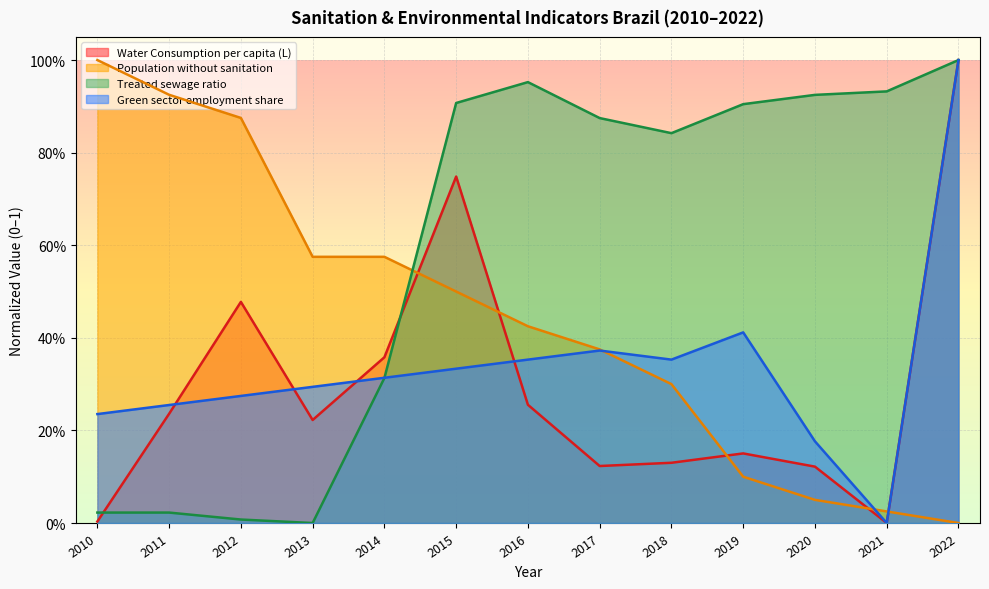

True or false: Water Consumption per capita (L) has a value of 0.6 at 2014.

False